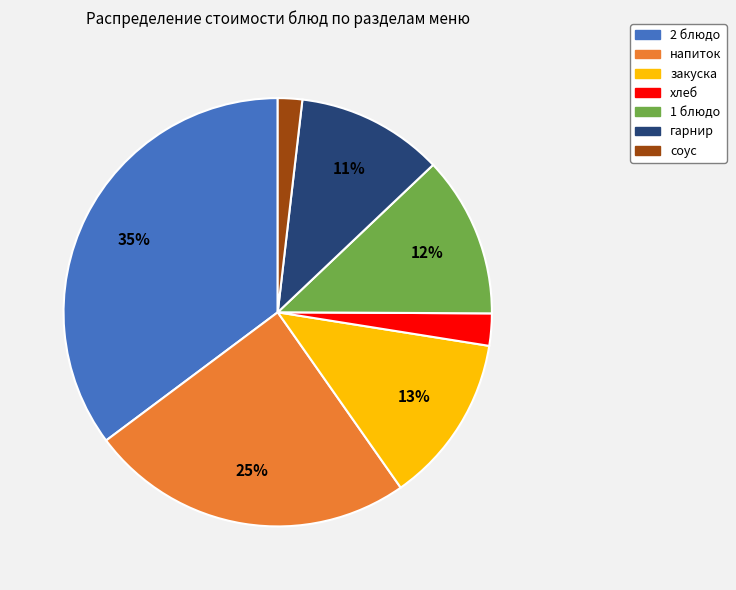

Combined, do соус and напиток account for over 50%?

No